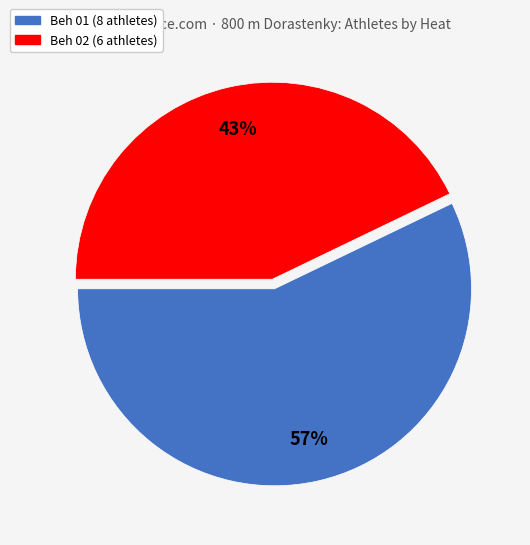

Which slice represents more than half of the pie?

Beh 01